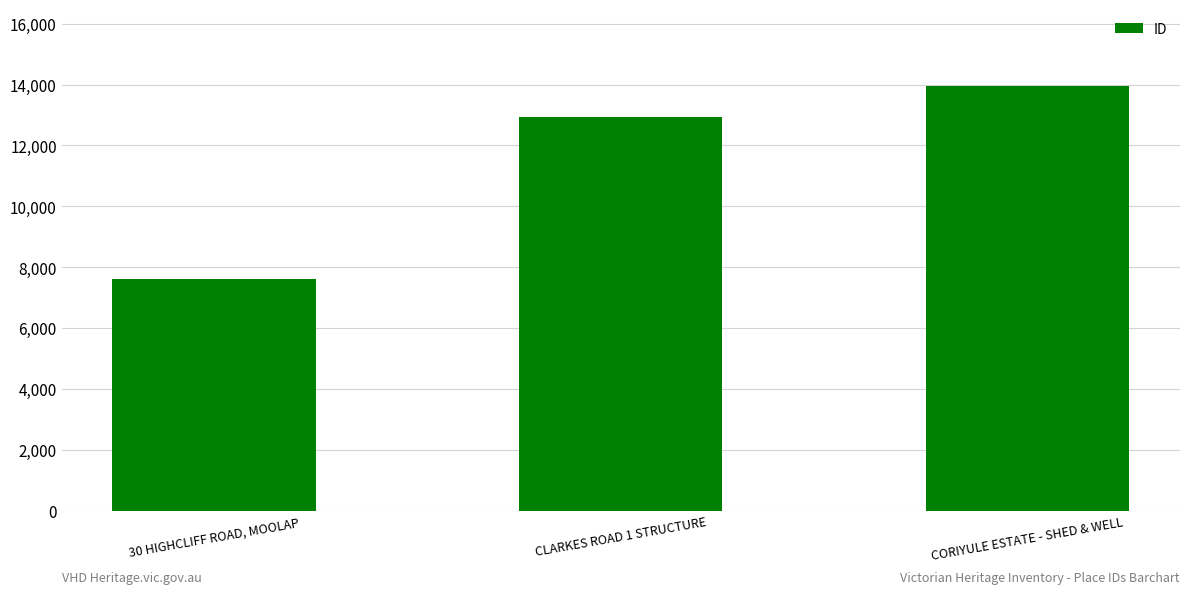

What is the change in value from CLARKES ROAD 1 STRUCTURE to CORIYULE ESTATE - SHED & WELL?

+1033